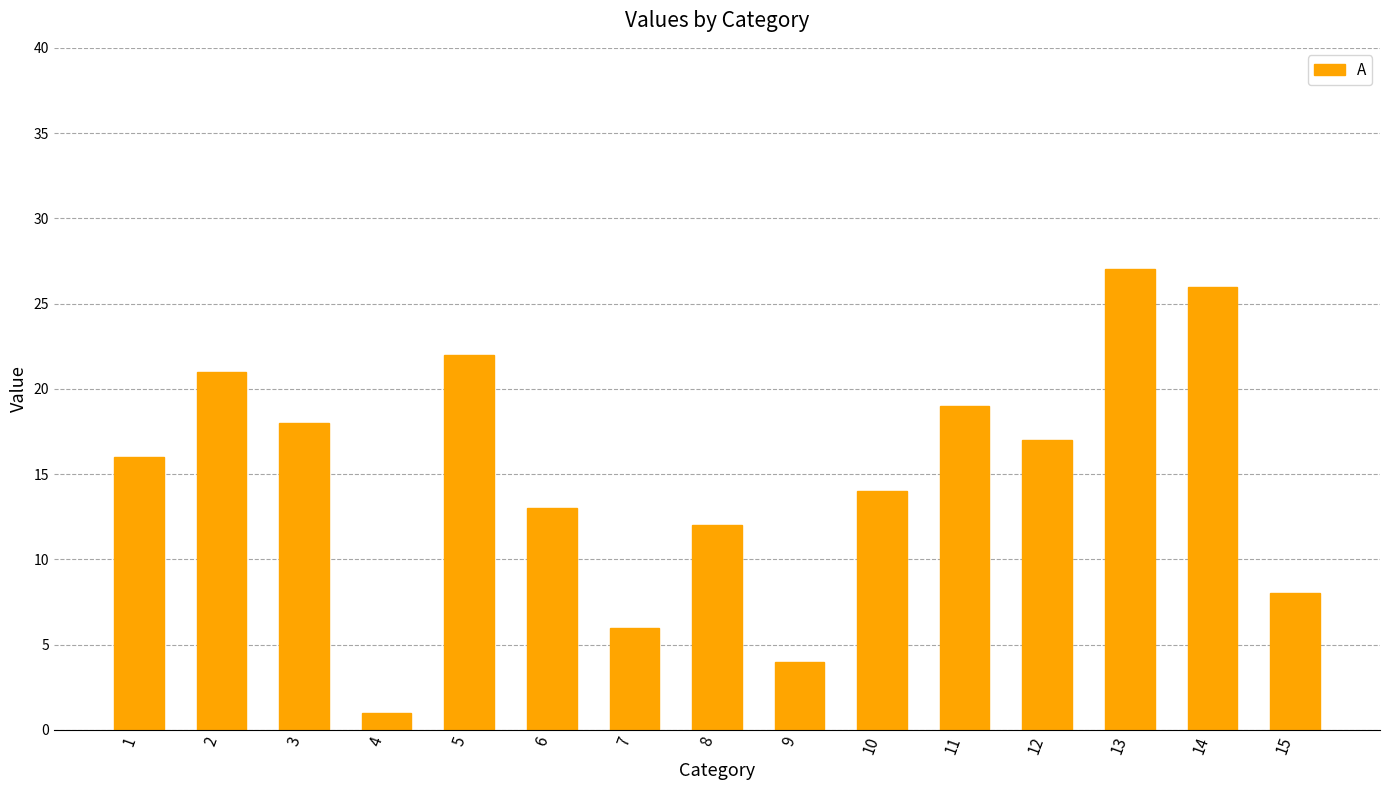

Which label corresponds to the smallest value in the chart?

4